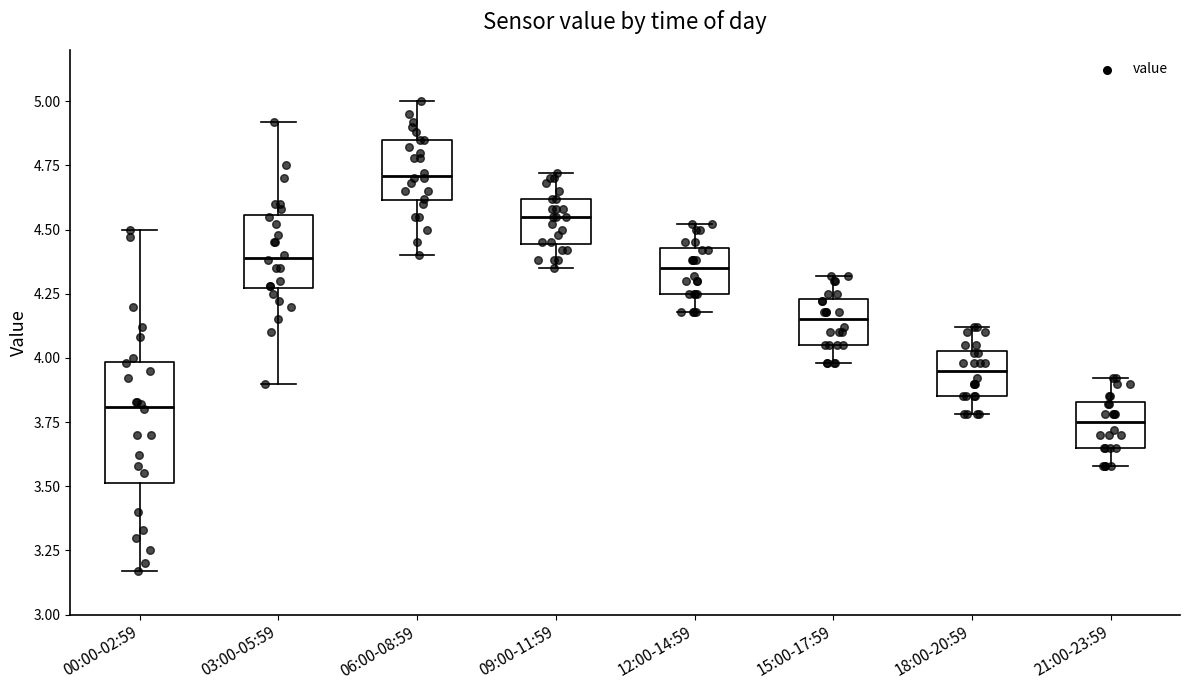

Reading left to right, transcribe this box plot: for each box, give where its median line is, the range the box spans, and where its two whiskers end, as read against the y-axis. The values are not printed on the chart, so give them approximately, as read against the axis.

00:00-02:59: median 3.80, box 3.50 to 4.00, whiskers 3.15 to 4.50
03:00-05:59: median 4.40, box 4.25 to 4.55, whiskers 3.90 to 4.90
06:00-08:59: median 4.70, box 4.60 to 4.85, whiskers 4.40 to 5.00
09:00-11:59: median 4.55, box 4.45 to 4.60, whiskers 4.35 to 4.70
12:00-14:59: median 4.35, box 4.25 to 4.45, whiskers 4.20 to 4.50
15:00-17:59: median 4.15, box 4.05 to 4.25, whiskers 4.00 to 4.30
18:00-20:59: median 3.95, box 3.85 to 4.05, whiskers 3.80 to 4.10
21:00-23:59: median 3.75, box 3.65 to 3.85, whiskers 3.60 to 3.90